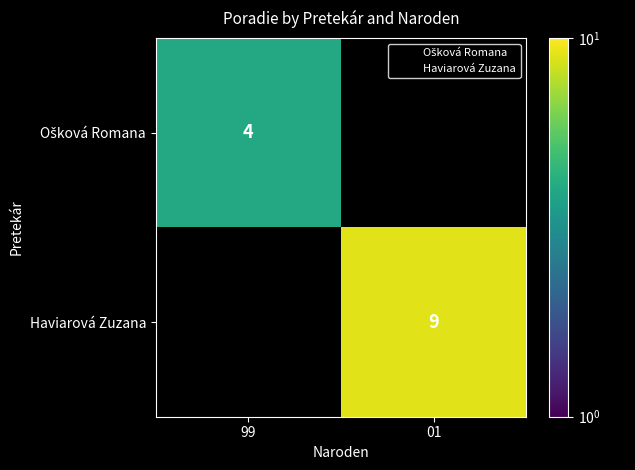

Rank the categories by Ošková Romana value from lowest to highest.

99, 01